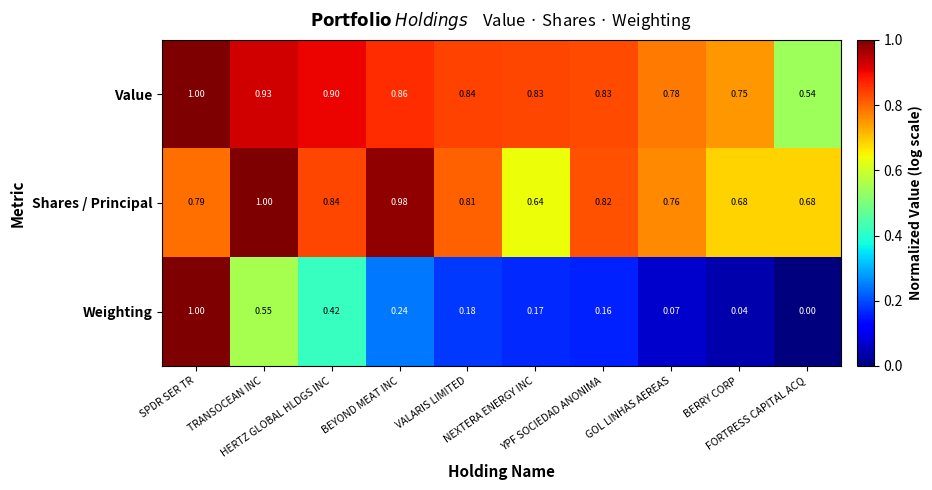

Which series has the widest spread of values?

Weighting